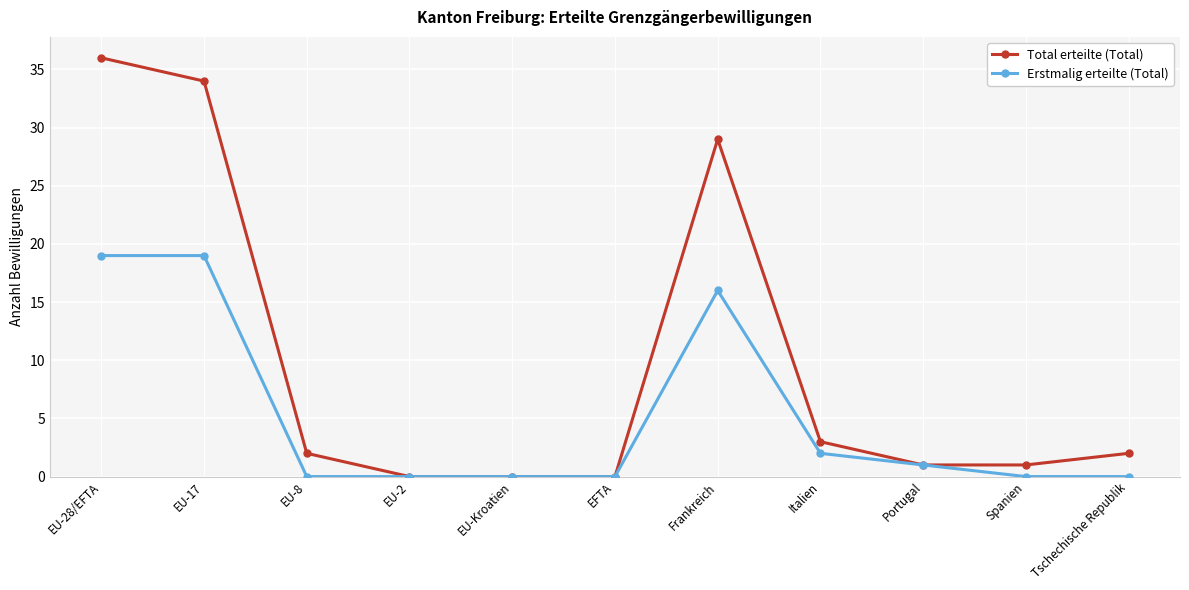

Reading left to right, what are all the values shown in this chart?

Total erteilte (Total): 36	34	2	0	0	0	29	3	1	1	2
Erstmalig erteilte (Total): 19	19	0	0	0	0	16	2	1	0	0